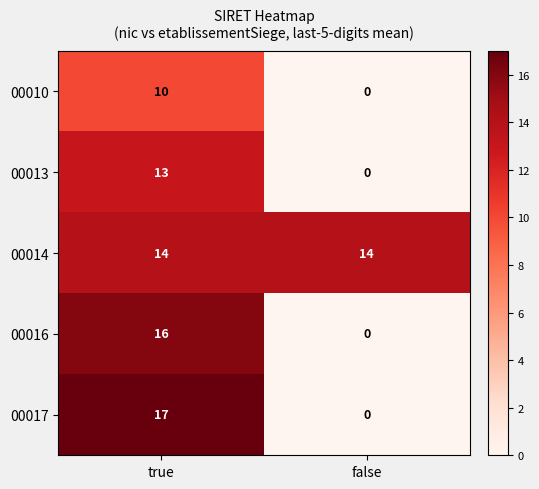

Where is 00013 nearest to the value 6?

false